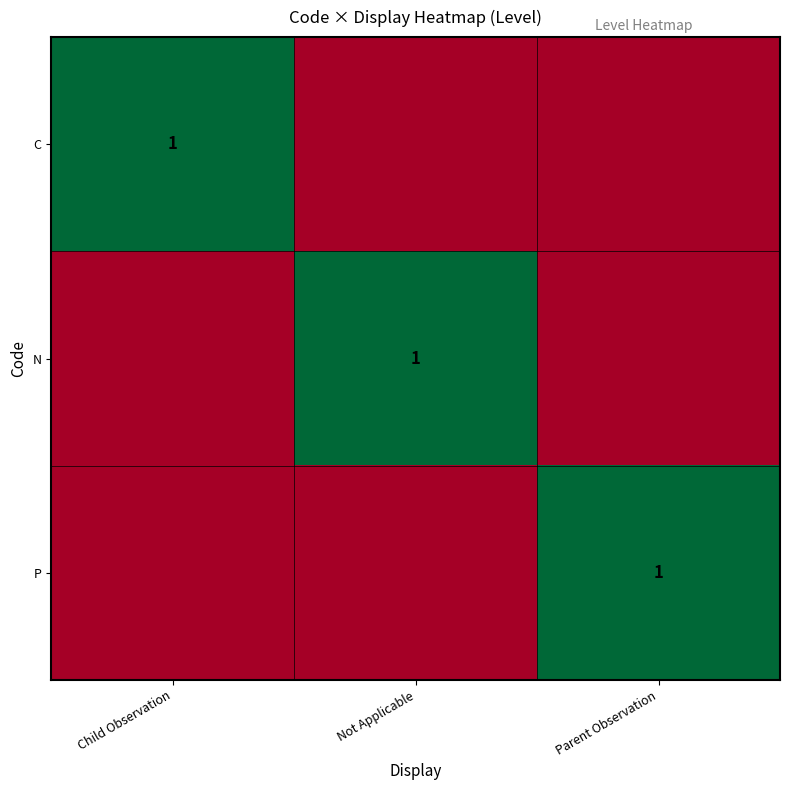

The P series shows 2 at Parent Observation. True or false?

False